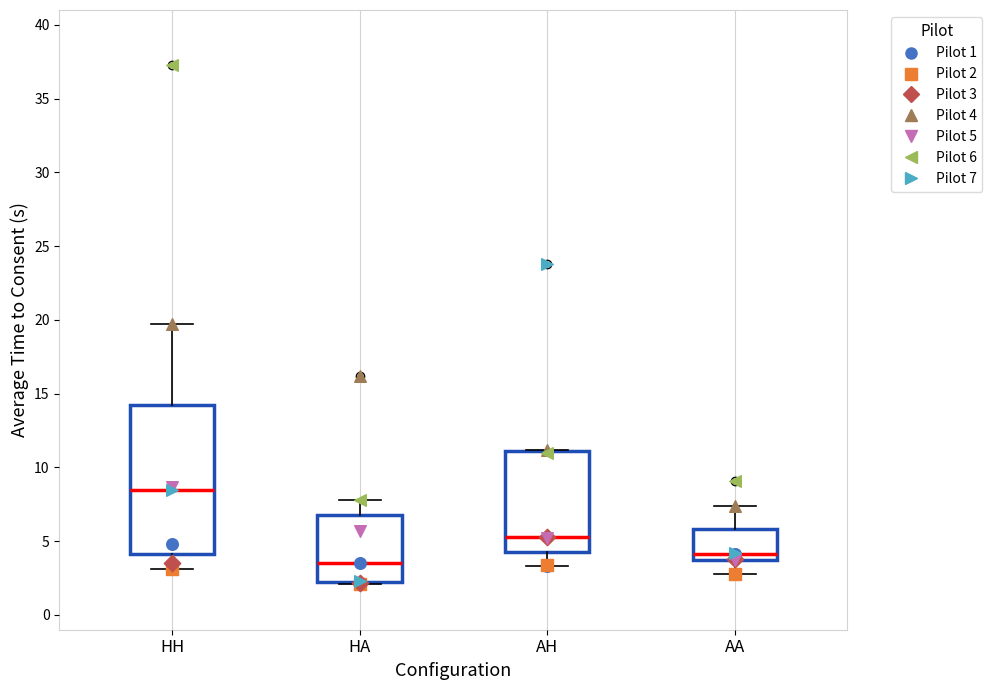

Reading left to right, read every box against the y-axis: the position of its median line, the range the box covers, and the ends of its whiskers. The values are not printed on the chart, so give them approximately, as read against the axis.

HH: median 8.5, box 4.0 to 14.0, whiskers 3.0 to 19.5
HA: median 3.5, box 2.5 to 7.0, whiskers 2.0 to 8.0
AH: median 5.5, box 4.5 to 11.0, whiskers 3.5 to 11.0
AA: median 4.0 (just above the box's lower edge), box 4.0 to 6.0, whiskers 3.0 to 7.5